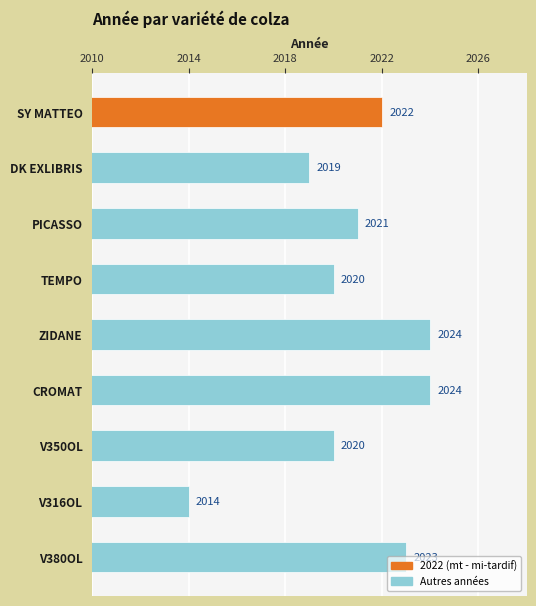

Are the bars grouped side by side (vs. stacked)?

No